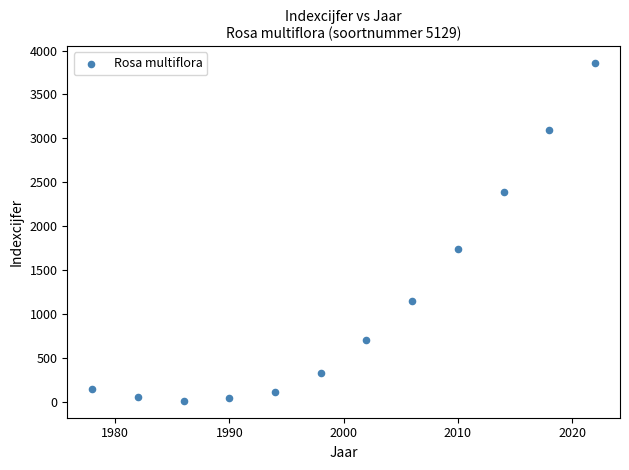

What is the average X value?

2000